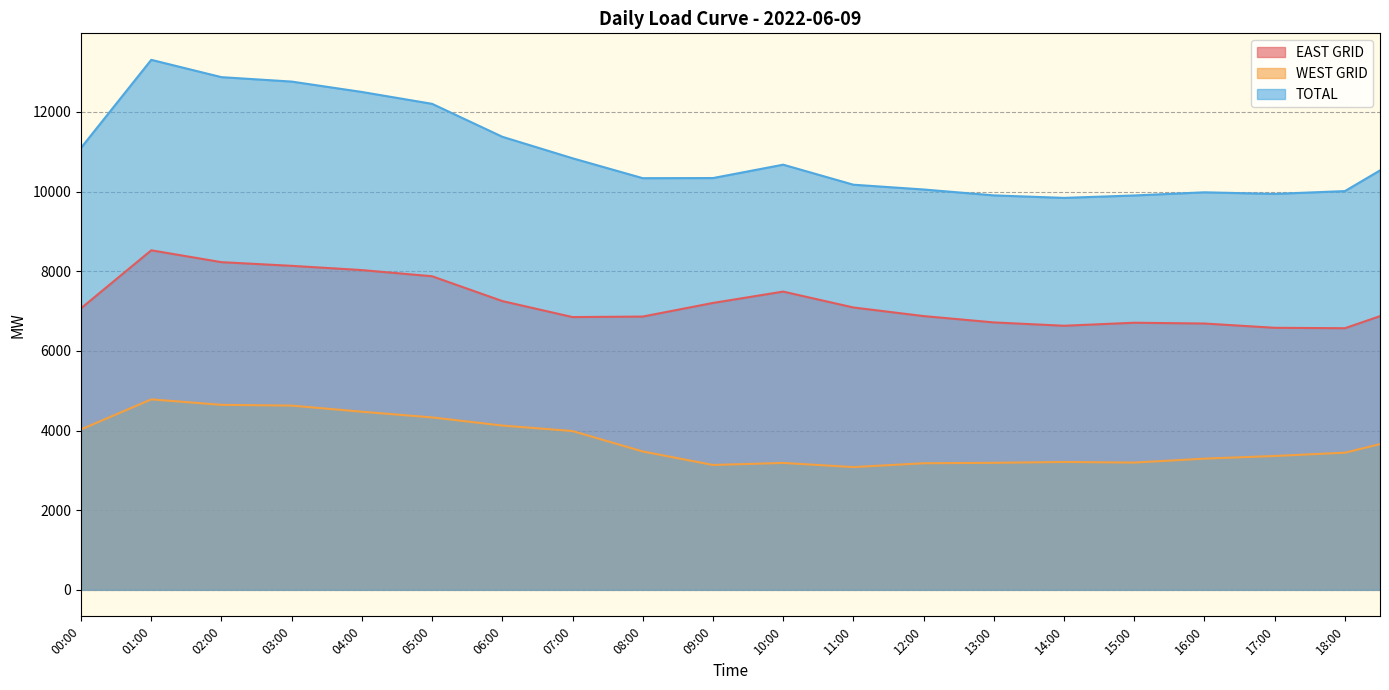

At which label is EAST GRID closest to 7548?

05:30